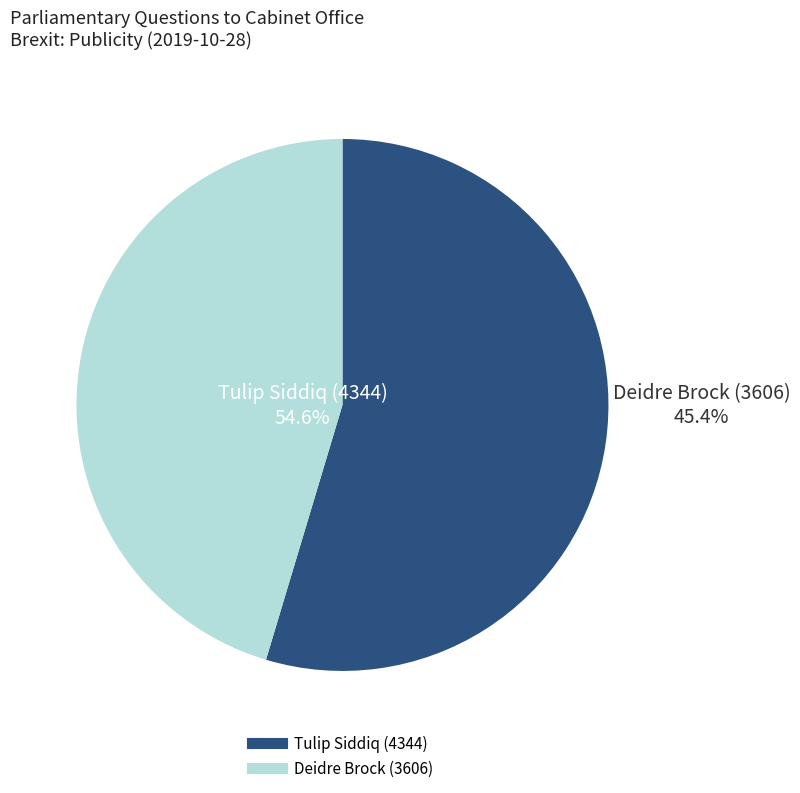

What percentage do Deidre Brock (3606) and Tulip Siddiq (4344) together represent?

100.0%